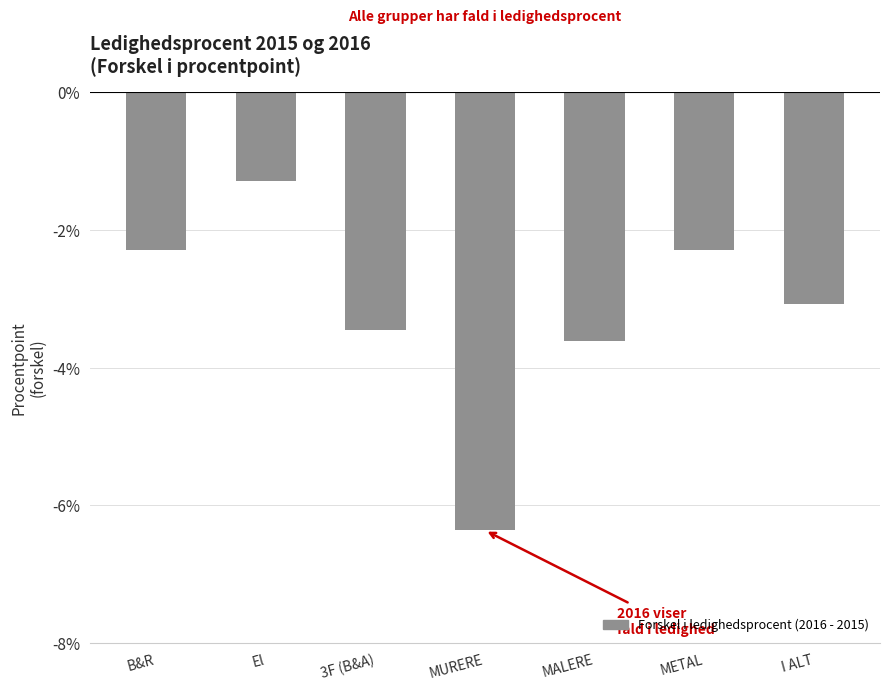

Reading left to right, transcribe all the data shown in this chart.

-2.3	-1.3	-3.5	-6.4	-3.6	-2.3	-3.1